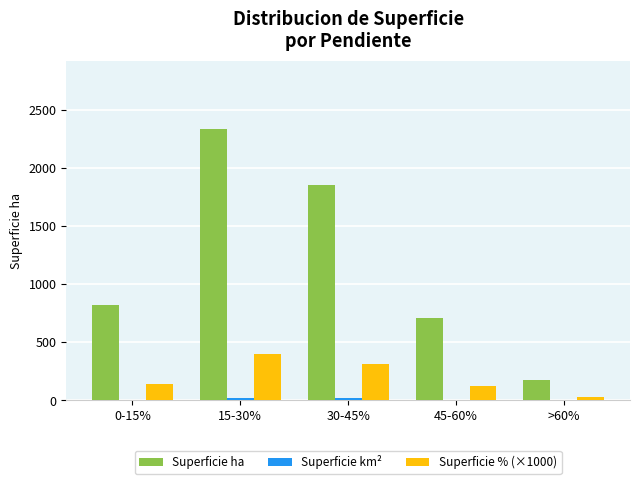

Between 45-60% and >60%, which series saw the biggest shift?

Superficie ha